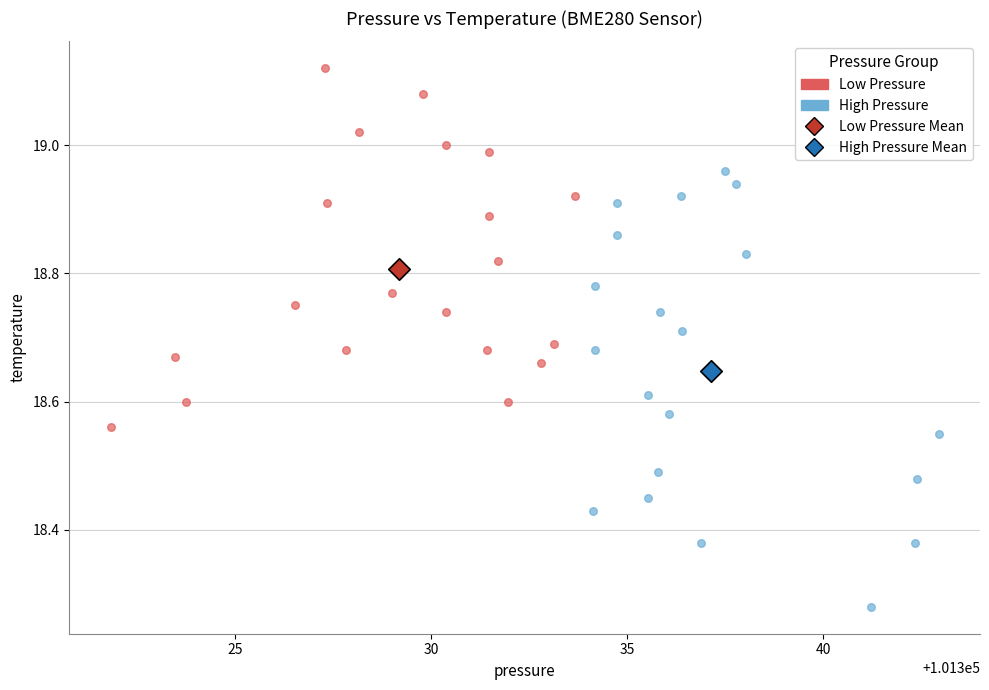

What are all the series names shown in the legend?

Low Pressure, High Pressure, Low Pressure Mean, High Pressure Mean